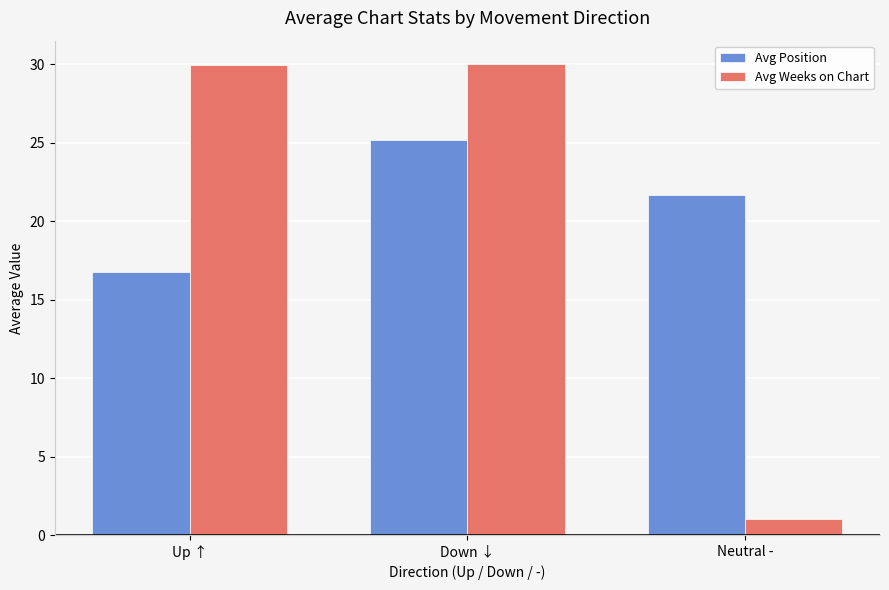

Where is Avg Weeks on Chart nearest to the value 15?

Neutral -